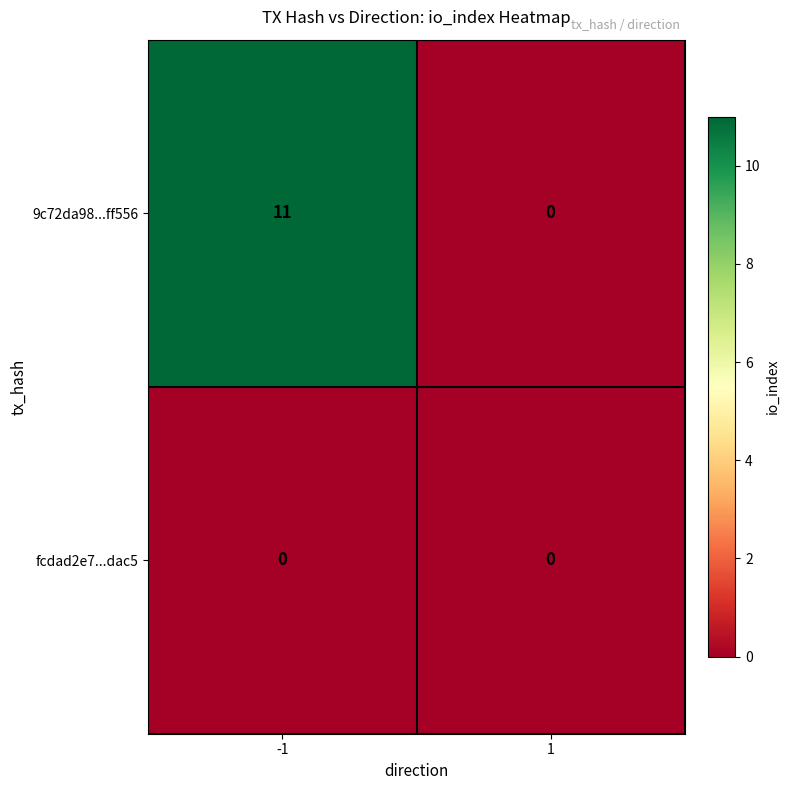

What is the greatest value displayed?

11